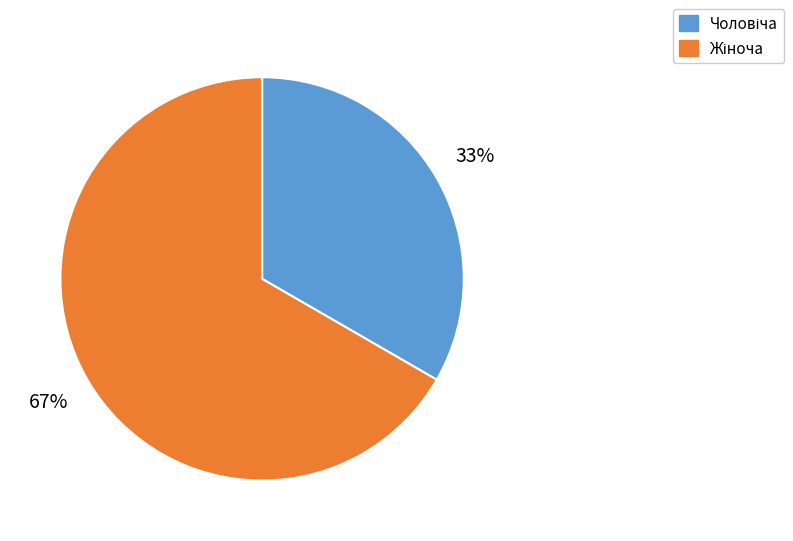

Does any single category account for the majority?

Yes